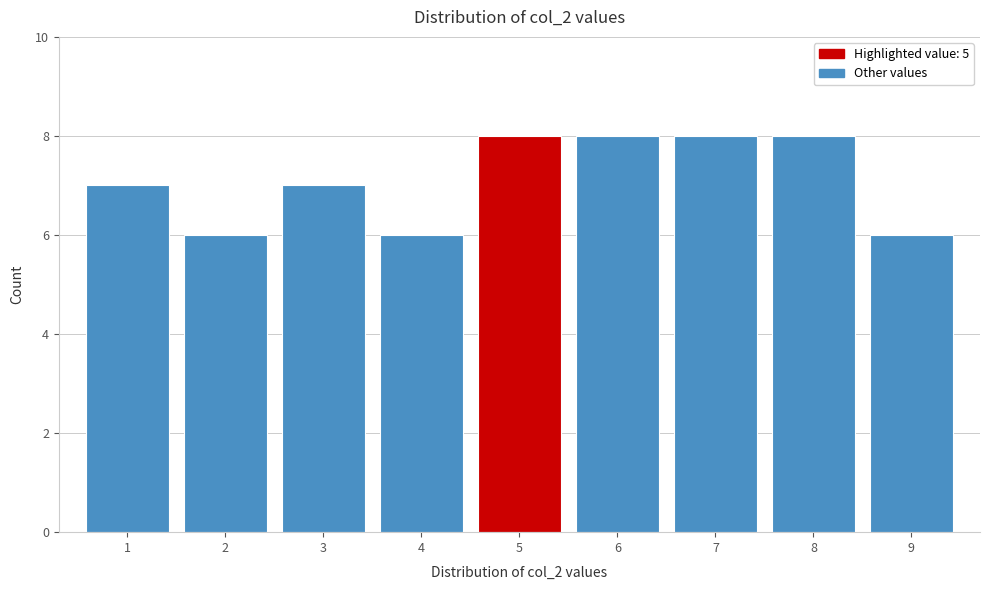

Reading left to right, list every bar in this chart as the range it spans on the x-axis followed by its height. The values are not printed on the chart, so give them approximately, as read against the axis.

0.5 to 1.5: 7
1.5 to 2.5: 6
2.5 to 3.5: 7
3.5 to 4.5: 6
4.5 to 5.5: 8
5.5 to 6.5: 8
6.5 to 7.5: 8
7.5 to 8.5: 8
8.5 to 9.5: 6